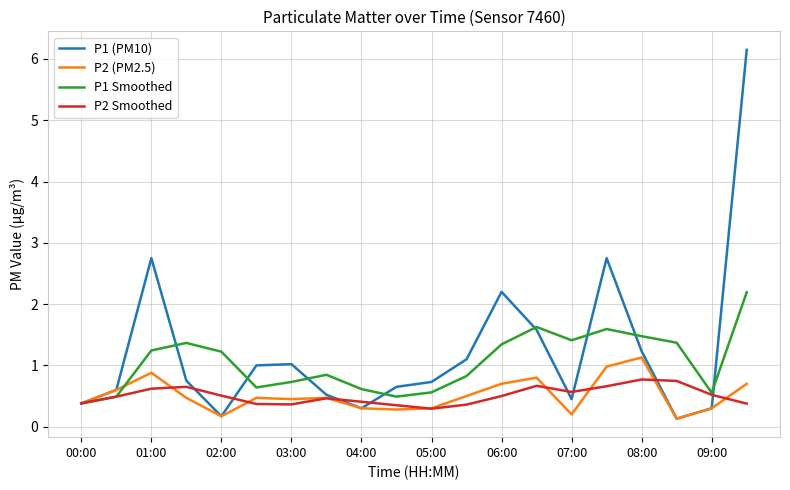

What is the highest value of the P2 (PM2.5) series?

1.1